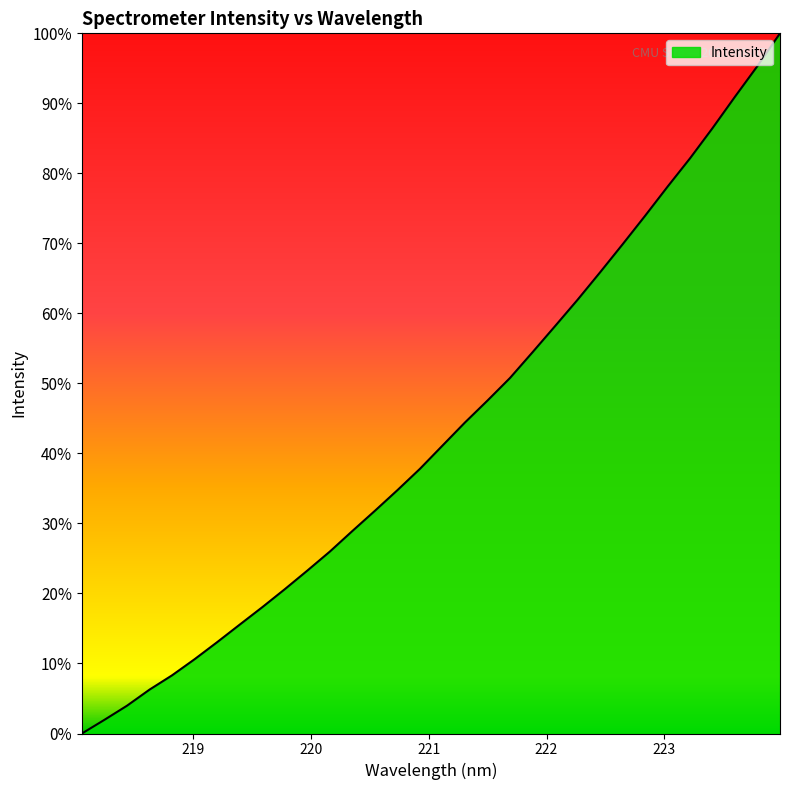

What is the difference between the maximum and minimum values?

1517.3